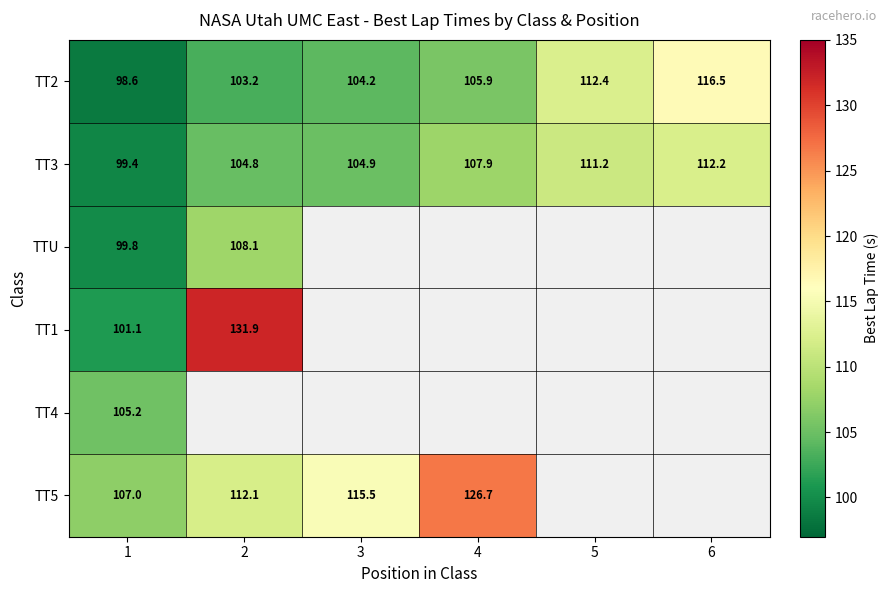

Which series has the largest total across all categories?

TT2